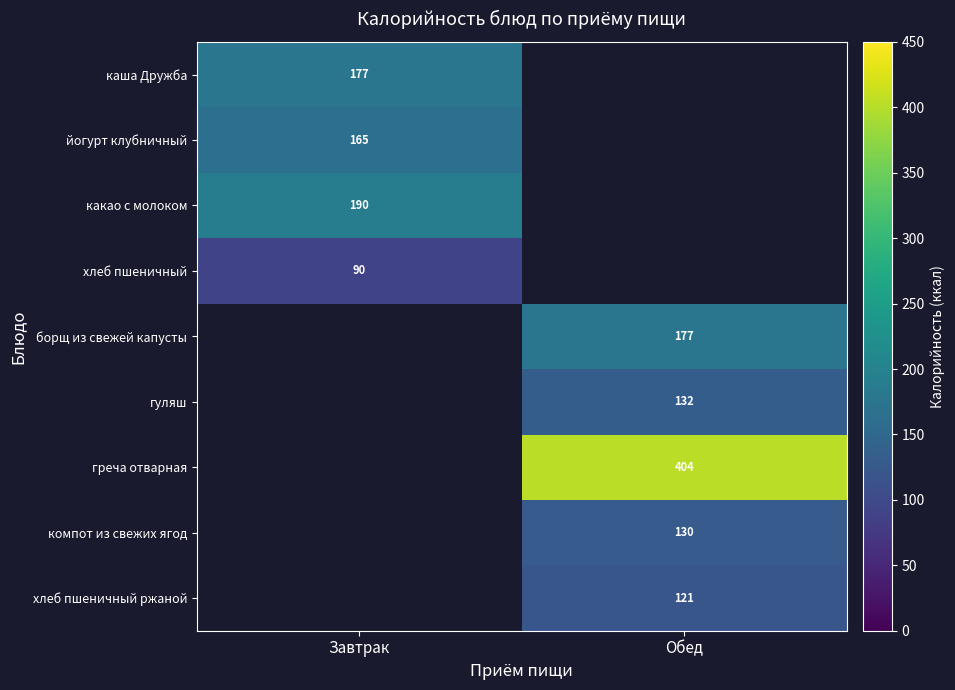

Is it true that гуляш equals 80 at Обед?

False